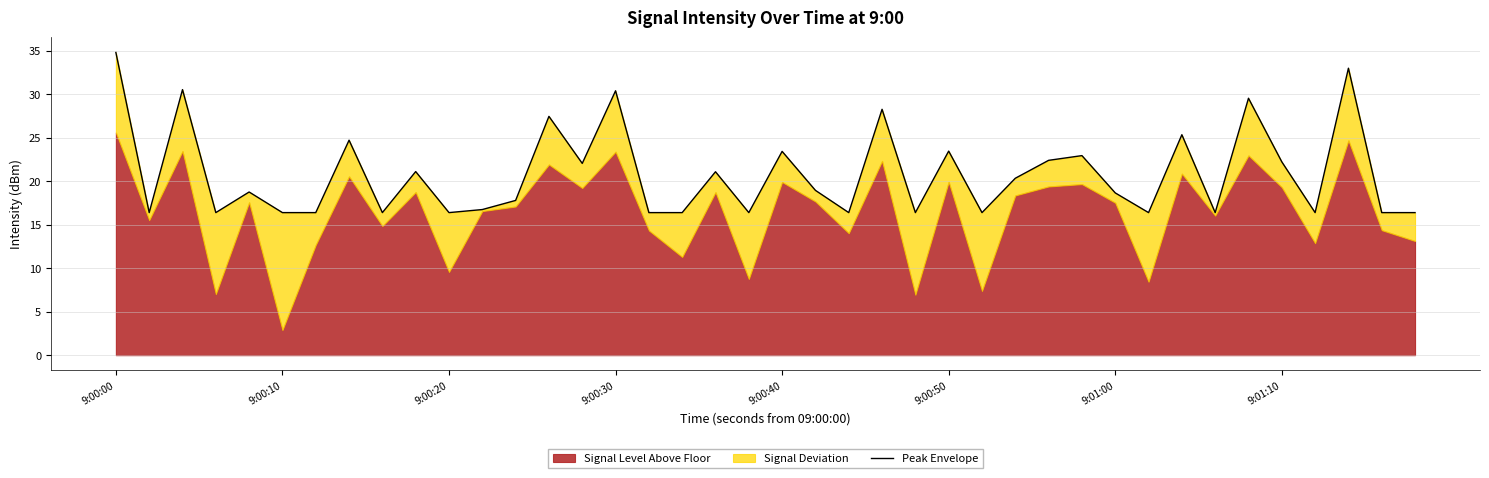

What is the value of the 15th point from the left?

22.1